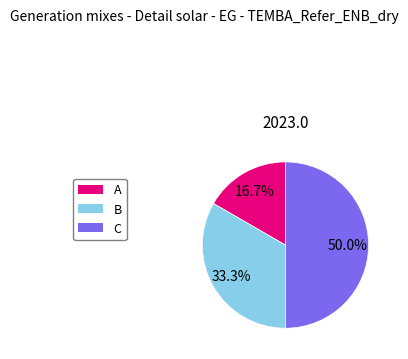

How many segments does this pie chart have?

3